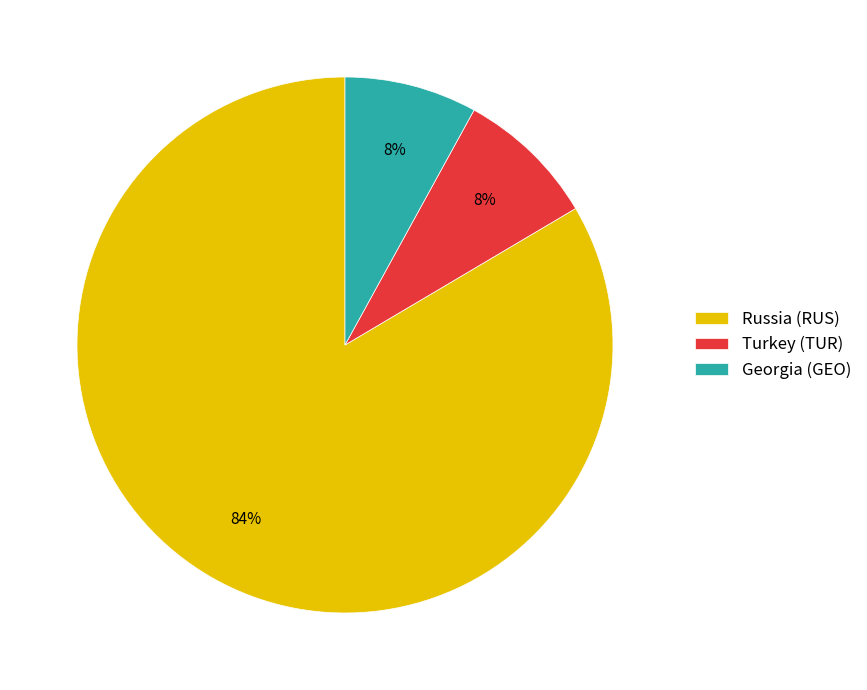

What is the largest slice in the pie chart?

Russia (RUS)